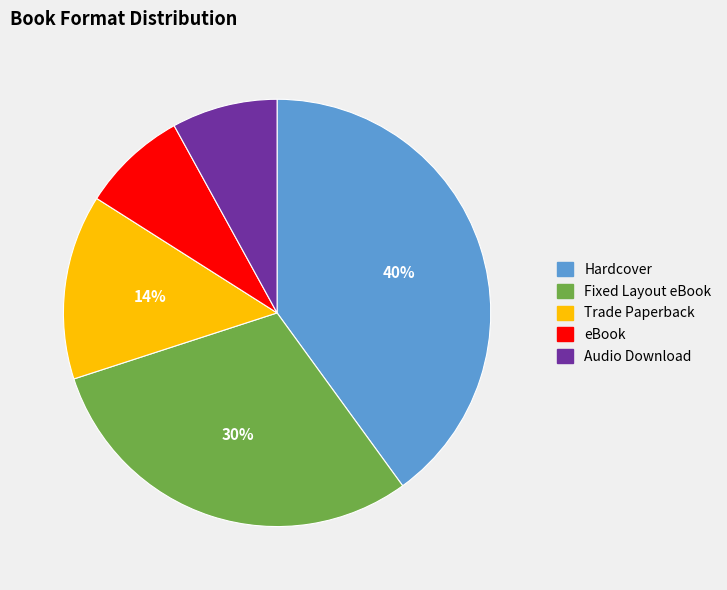

The eBook slice represents 8% of the pie. True or false?

True